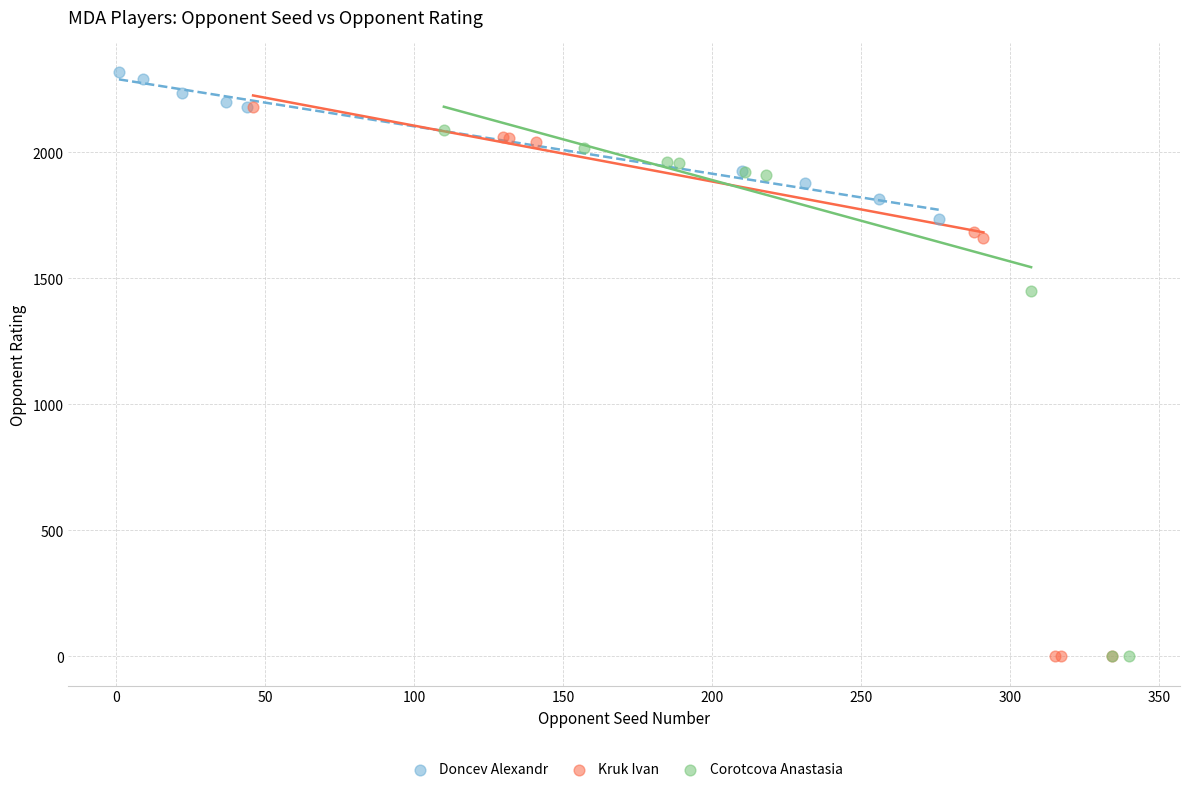

Which series has the widest spread of Y values?

Kruk Ivan